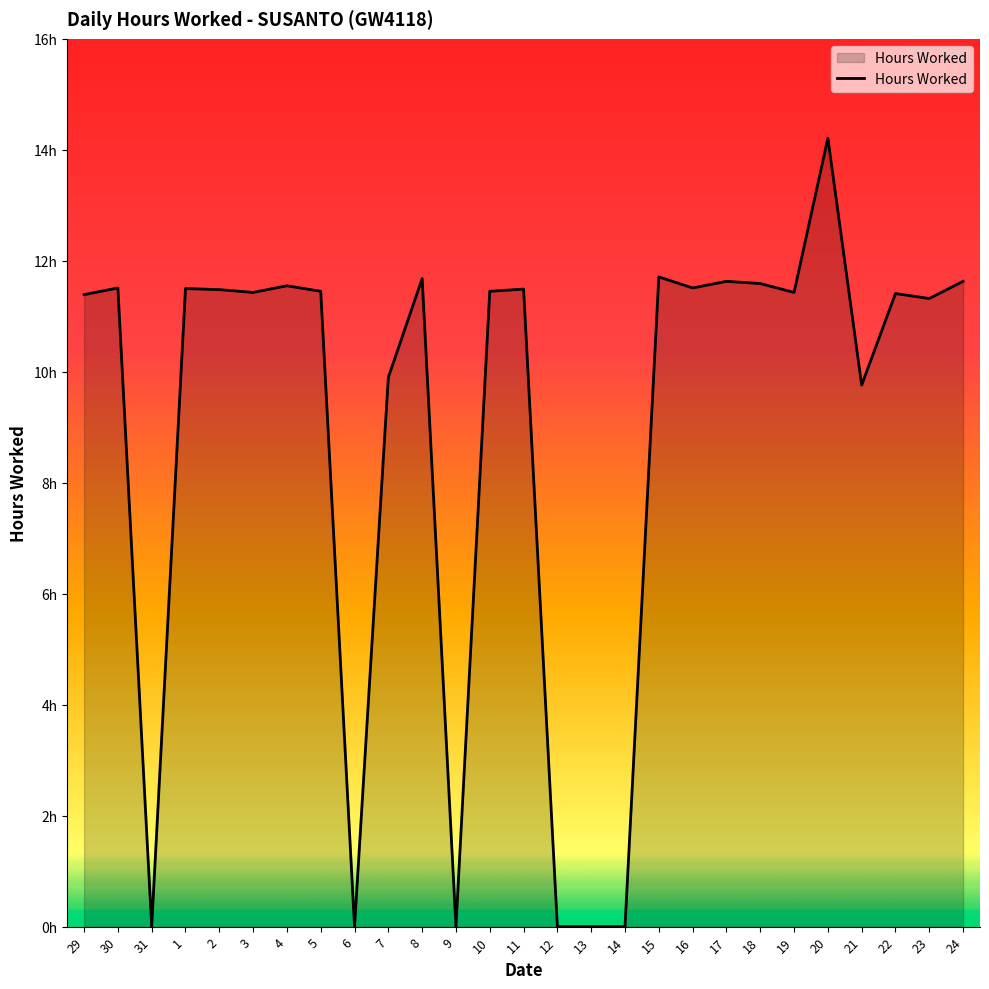

Reading left to right, list all the values displayed in this chart.

11.4	11.5	0.0	11.5	11.5	11.4	11.6	11.4	0.0	9.9	11.7	0.0	11.4	11.5	0.0	0.0	0.0	11.7	11.5	11.6	11.6	11.4	14.2	9.8	11.4	11.3	11.6